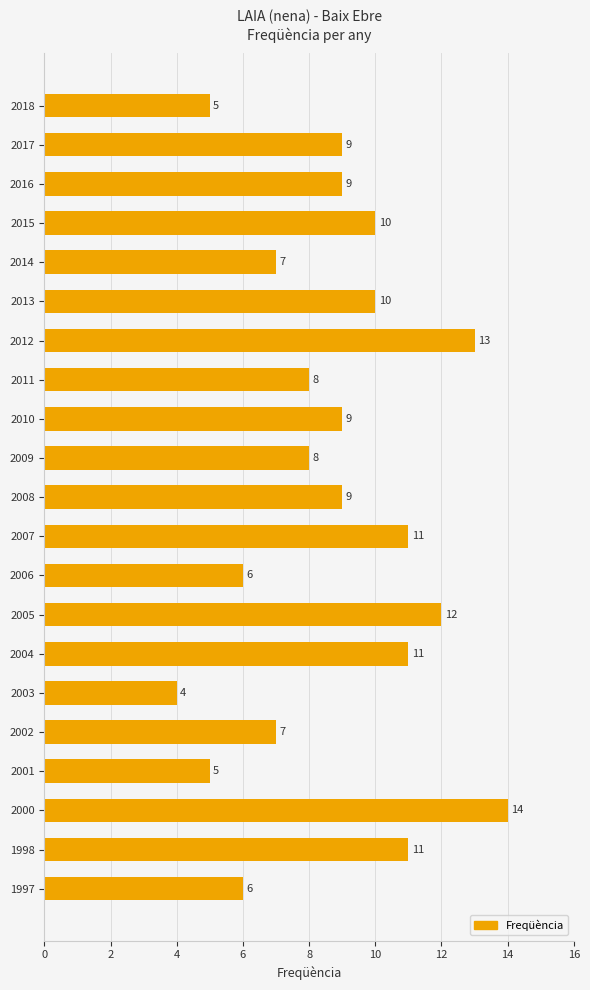

True or false: the data shows 23 at 2000.

False